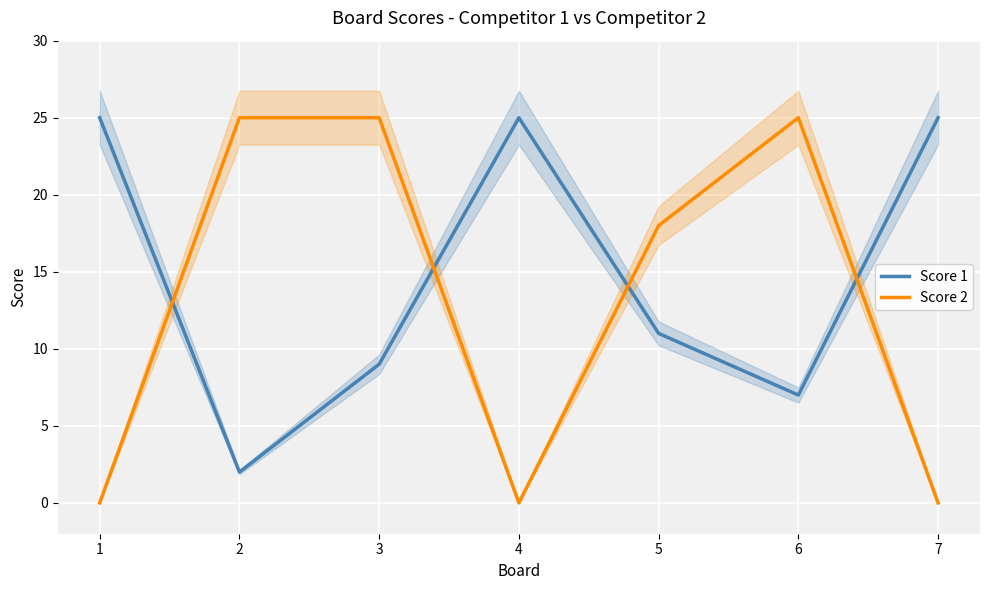

The Score 2 series shows 18 at 5. True or false?

True